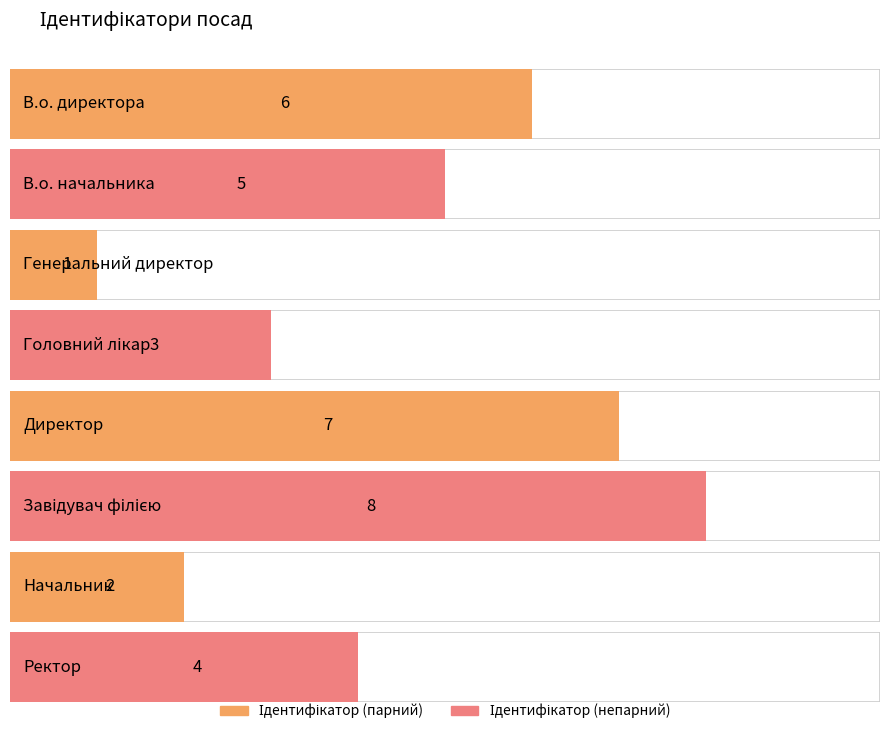

Rank the categories by value from highest to lowest.

Завідувач філією, Директор, В.о. директора, В.о. начальника, Ректор, Головний лікар, Начальник, Генеральний директор